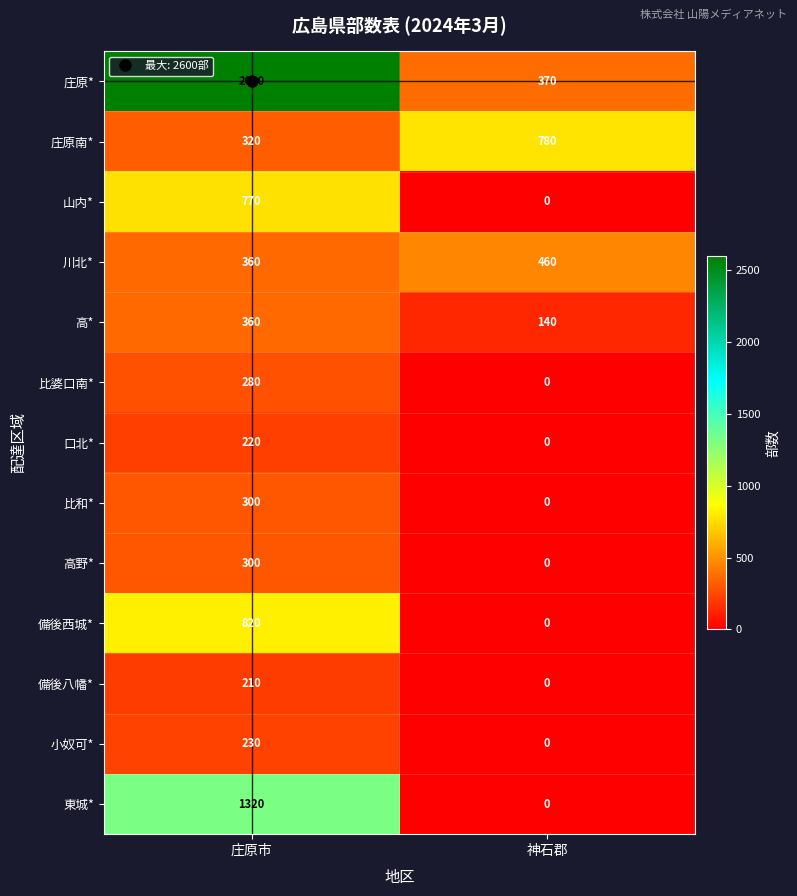

List the labels in order of 備後西城* value, largest first.

庄原市, 神石郡